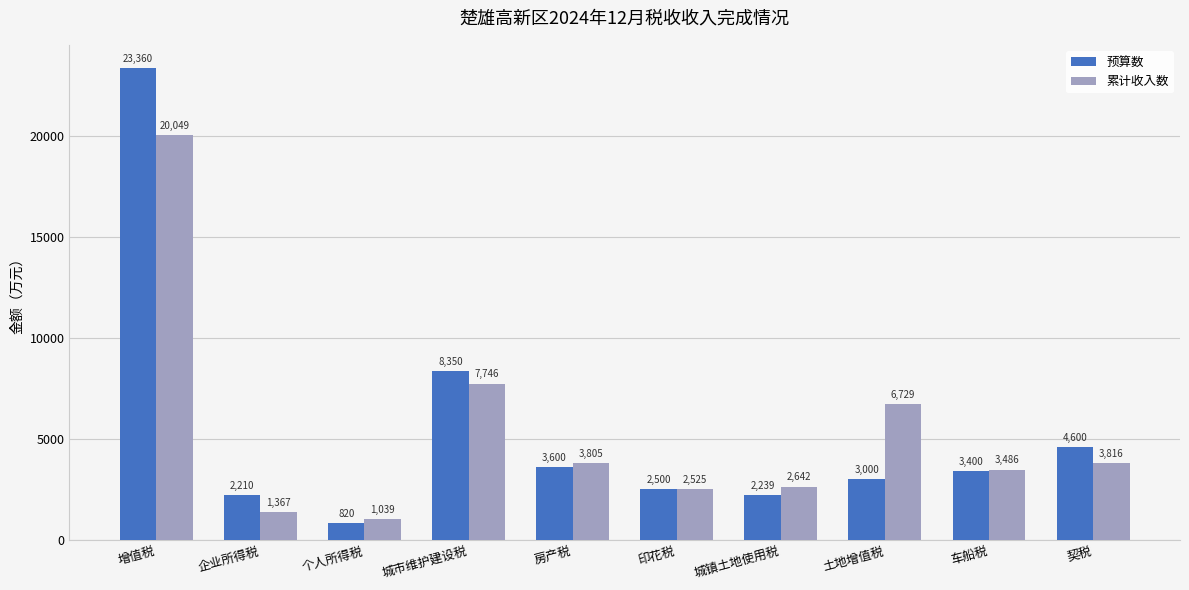

Which series has the widest spread of values?

预算数